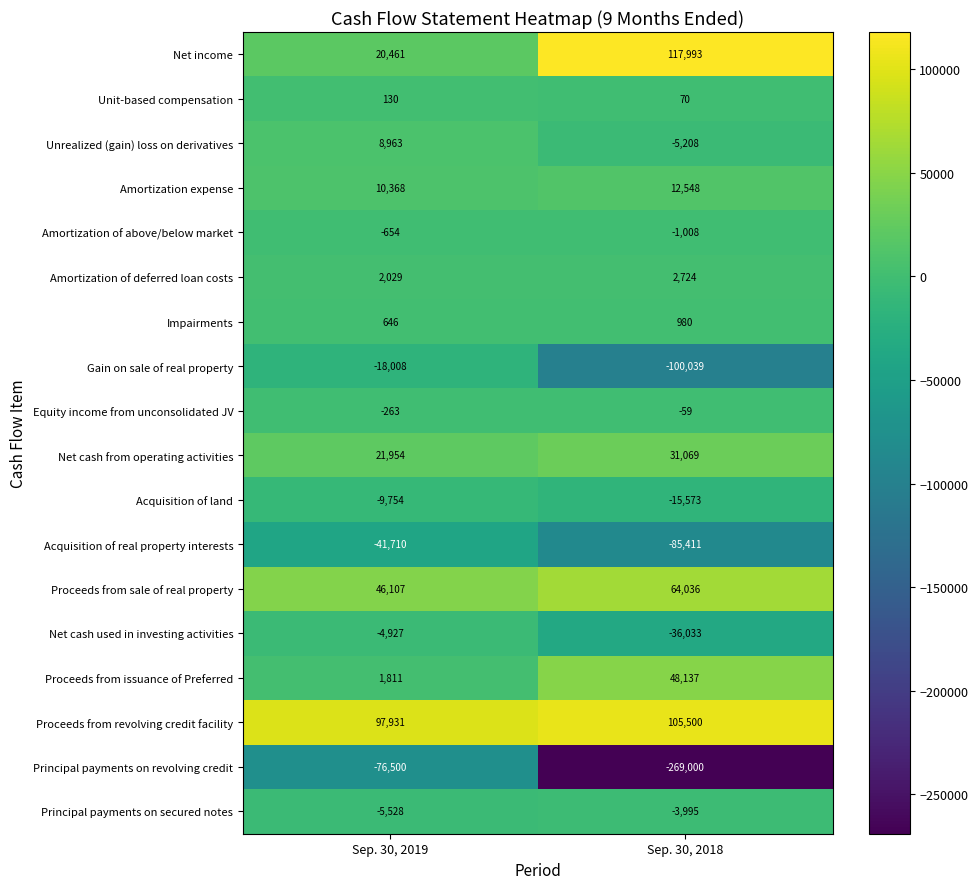

Rank the series at Sep. 30, 2018 from lowest to highest value.

Principal payments on revolving credit, Gain on sale of real property, Acquisition of real property interests, Net cash used in investing activities, Acquisition of land, Unrealized (gain) loss on derivatives, Principal payments on secured notes, Amortization of above/below market, Equity income from unconsolidated JV, Unit-based compensation, Impairments, Amortization of deferred loan costs, Amortization expense, Net cash from operating activities, Proceeds from issuance of Preferred, Proceeds from sale of real property, Proceeds from revolving credit facility, Net income